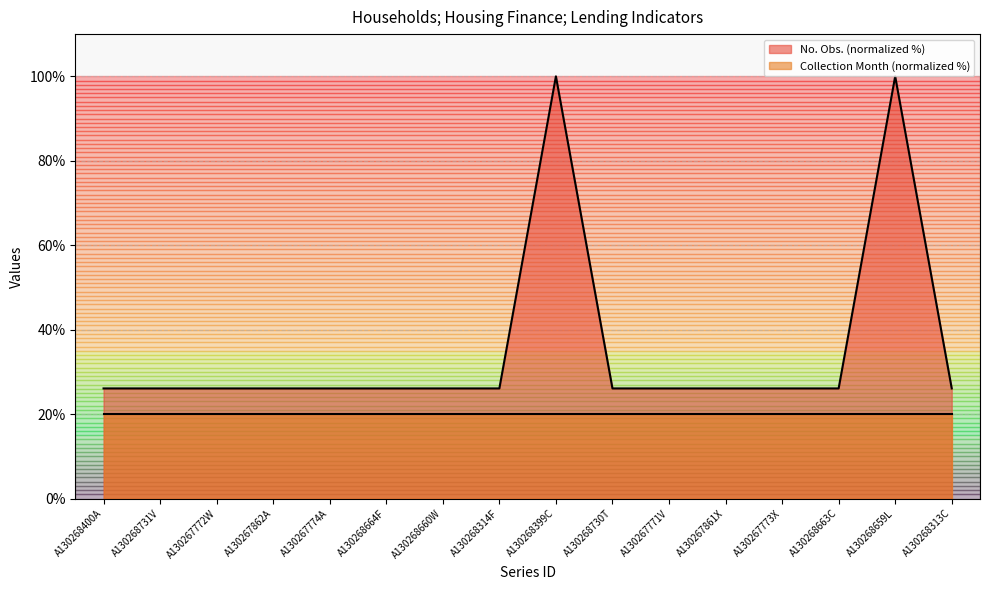

What is the greatest value displayed?

100.0